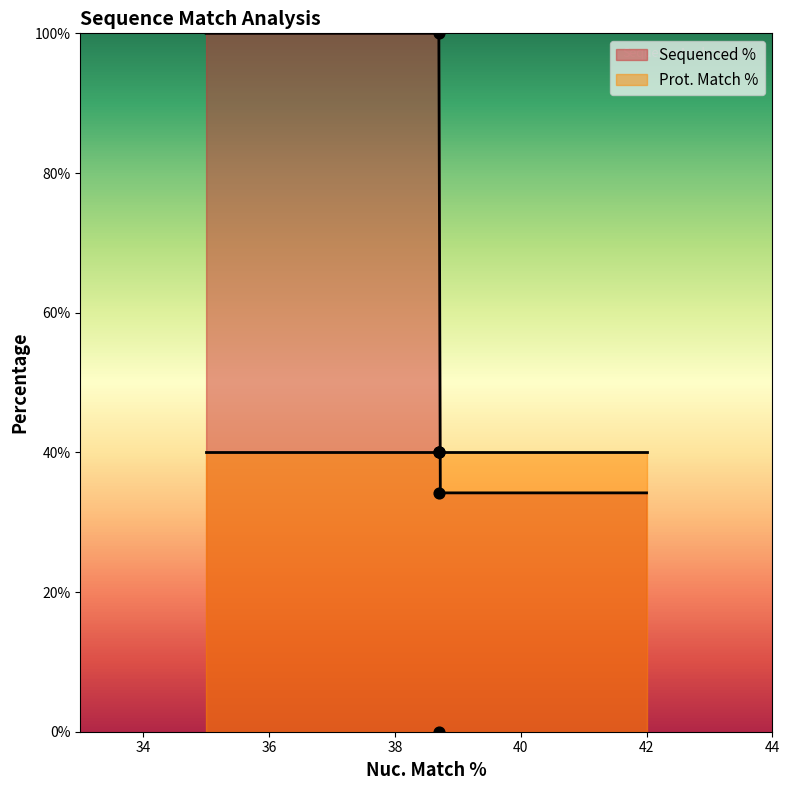

What is the change in value from 38.7 to 38.7?

+34.2